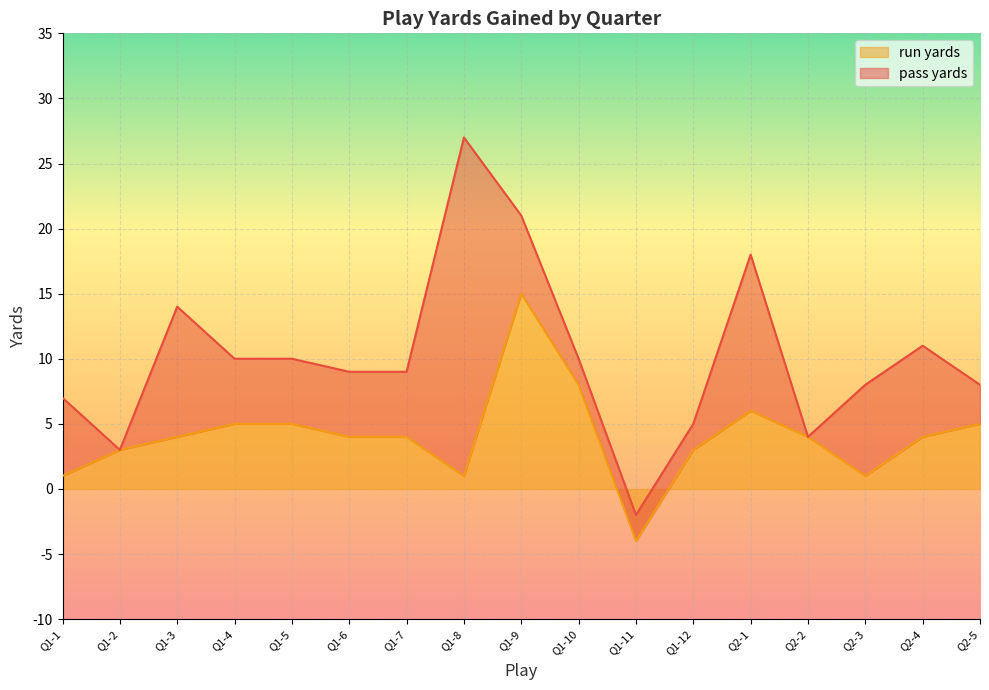

Which label corresponds to the largest value in the chart?

Q1-9